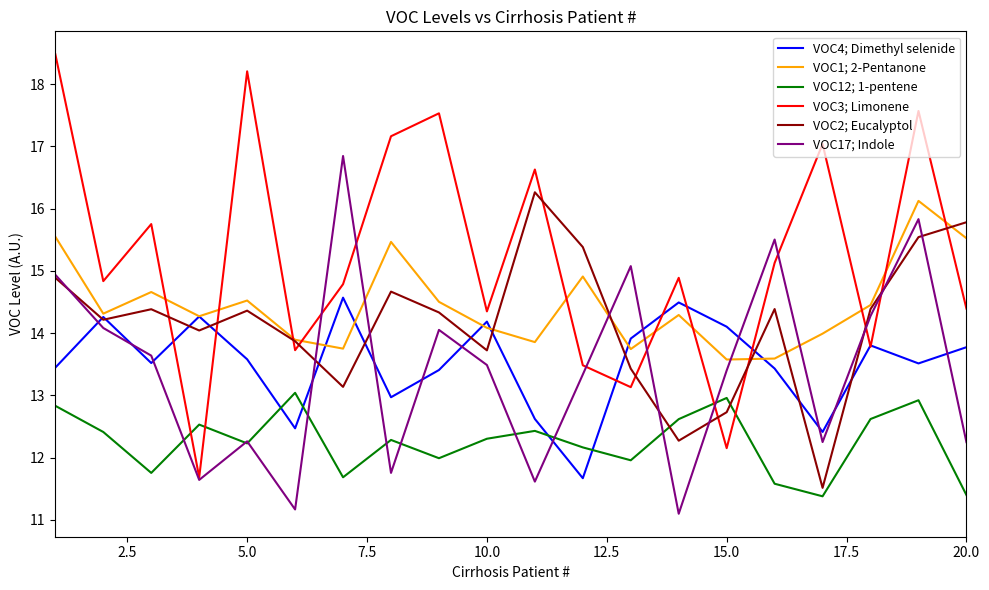

What is the greatest value displayed?

18.5